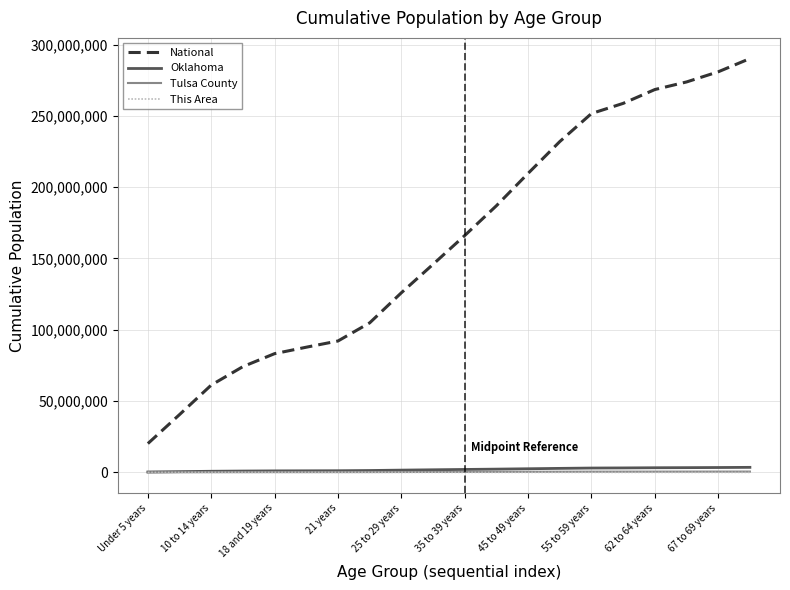

True or false: Tulsa County and National intersect in this chart.

False